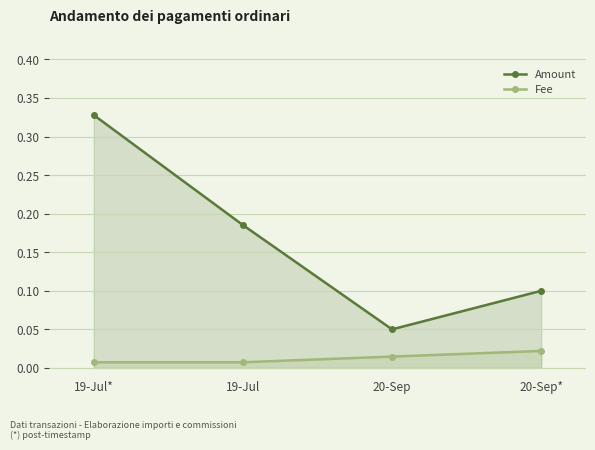

Reading left to right, transcribe all the data shown in this chart.

Amount: 0.3	0.2	0.1	0.1
Fee: 0.0	0.0	0.0	0.0